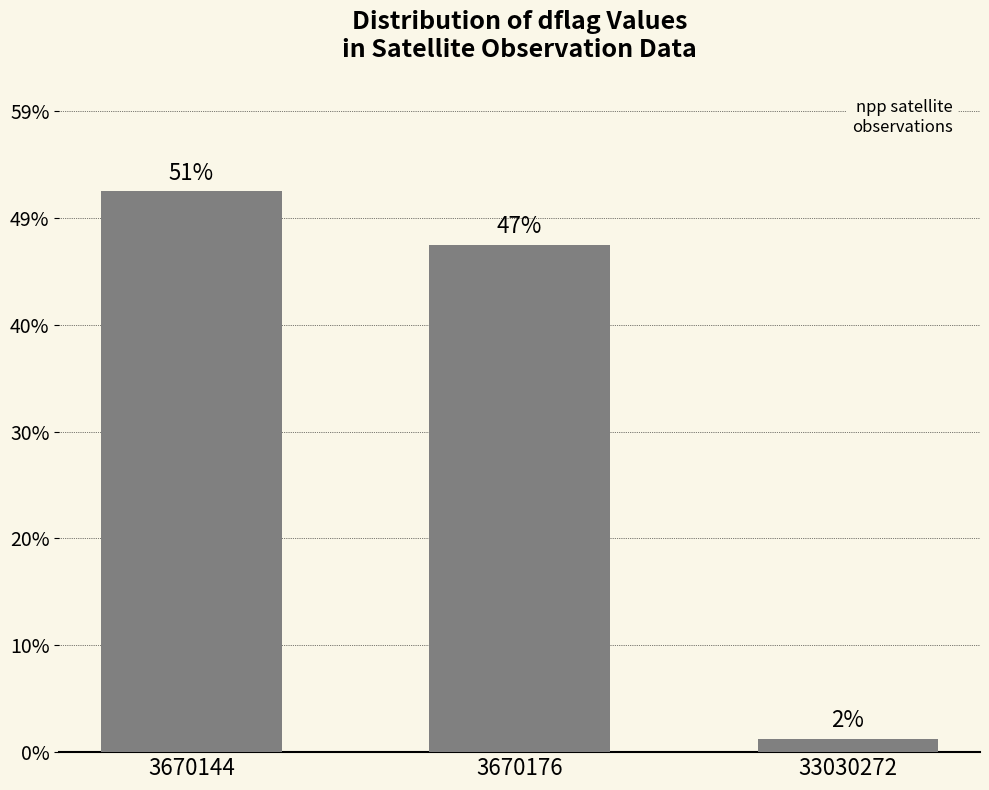

Rank the categories by value from lowest to highest.

33030272, 3670176, 3670144